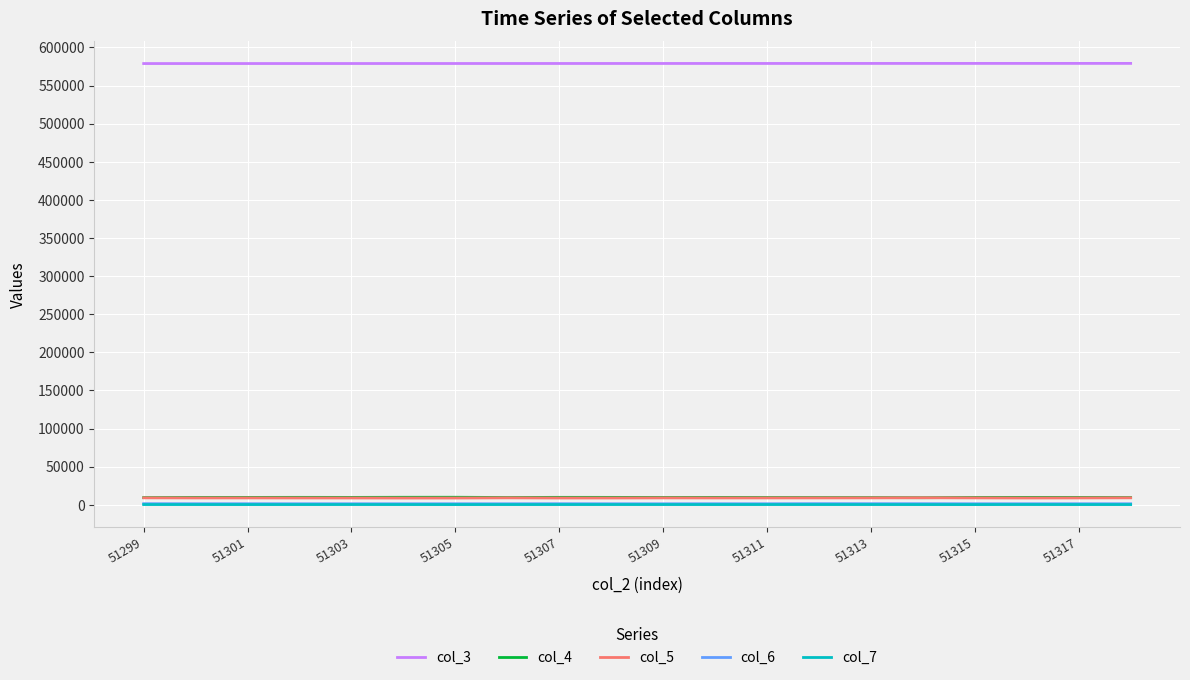

What is the greatest value displayed?

579023